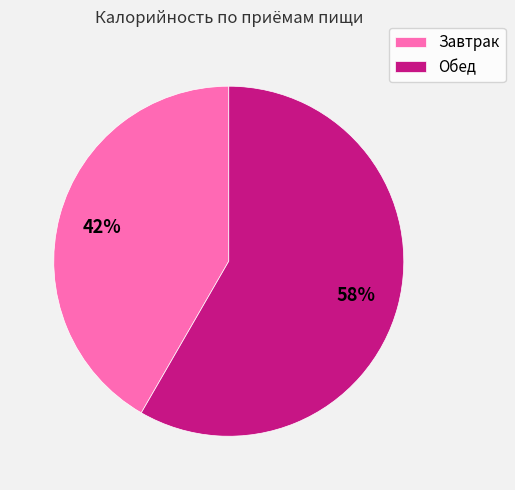

Is it true that Обед is 58% of the pie?

True